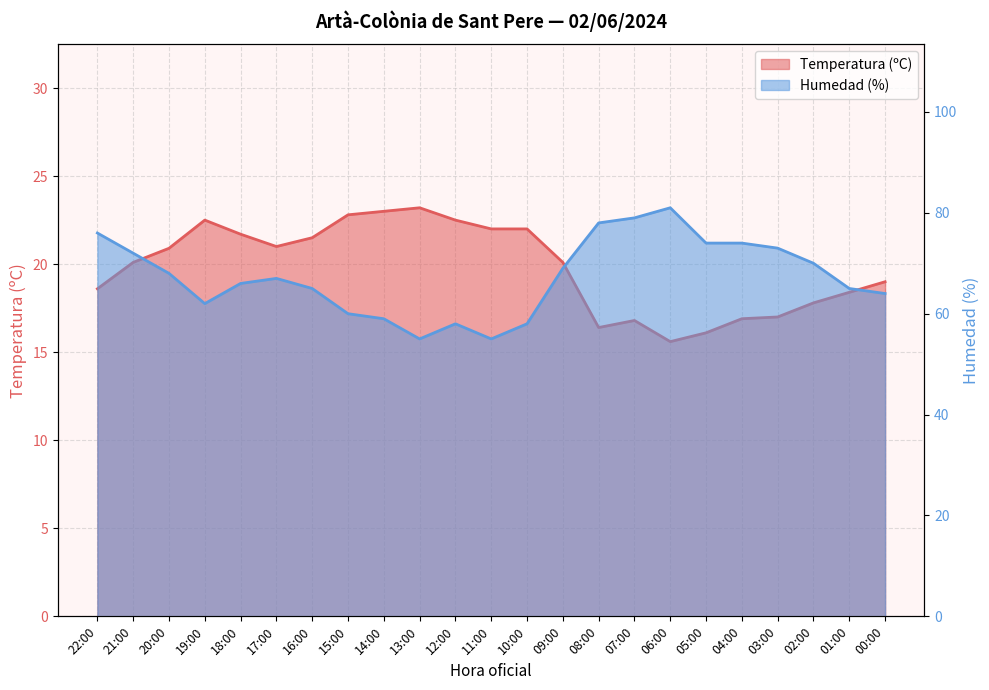

Reading left to right, what are all the values shown in this chart?

Temperatura (ºC): 22:00=18.6	21:00=20.1	20:00=20.9	19:00=22.5	18:00=21.7	17:00=21.0	16:00=21.5	15:00=22.8	14:00=23.0	13:00=23.2	12:00=22.5	11:00=22.0	10:00=22.0	09:00=20.1	08:00=16.4	07:00=16.8	06:00=15.6	05:00=16.1	04:00=16.9	03:00=17.0	02:00=17.8	01:00=18.4	00:00=19.0
Humedad (%): 22:00=76.0	21:00=72.0	20:00=68.0	19:00=62.0	18:00=66.0	17:00=67.0	16:00=65.0	15:00=60.0	14:00=59.0	13:00=55.0	12:00=58.0	11:00=55.0	10:00=58.0	09:00=69.0	08:00=78.0	07:00=79.0	06:00=81.0	05:00=74.0	04:00=74.0	03:00=73.0	02:00=70.0	01:00=65.0	00:00=64.0